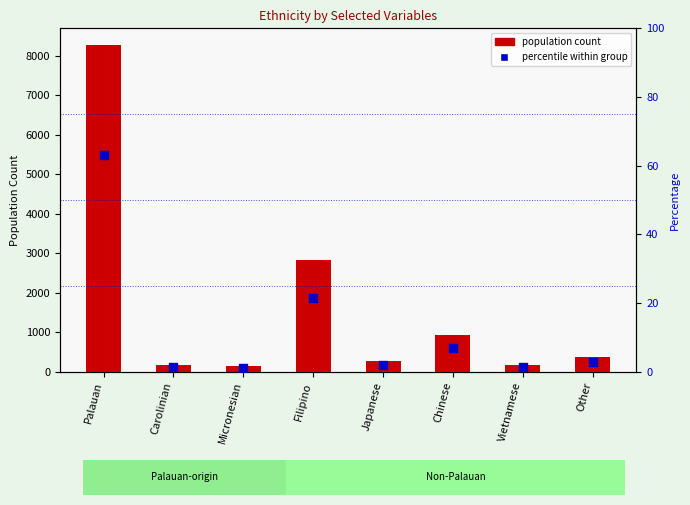

Approximately how many times larger is the value at Vietnamese compared to Filipino?

0.1